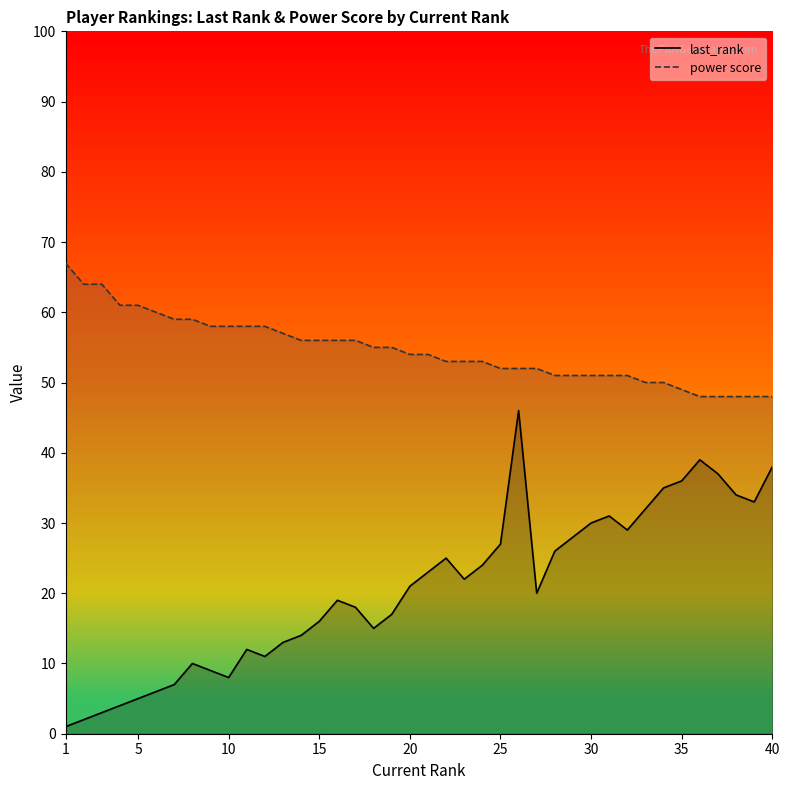

True or false: last_rank and power score intersect in this chart.

False